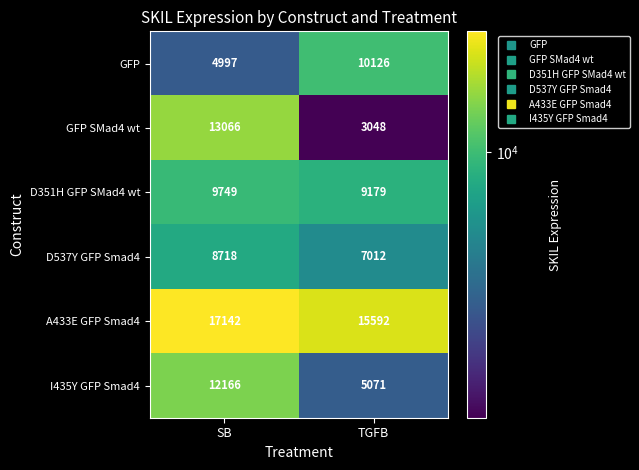

The value of D537Y GFP Smad4 at SB is 8718. True or false?

True